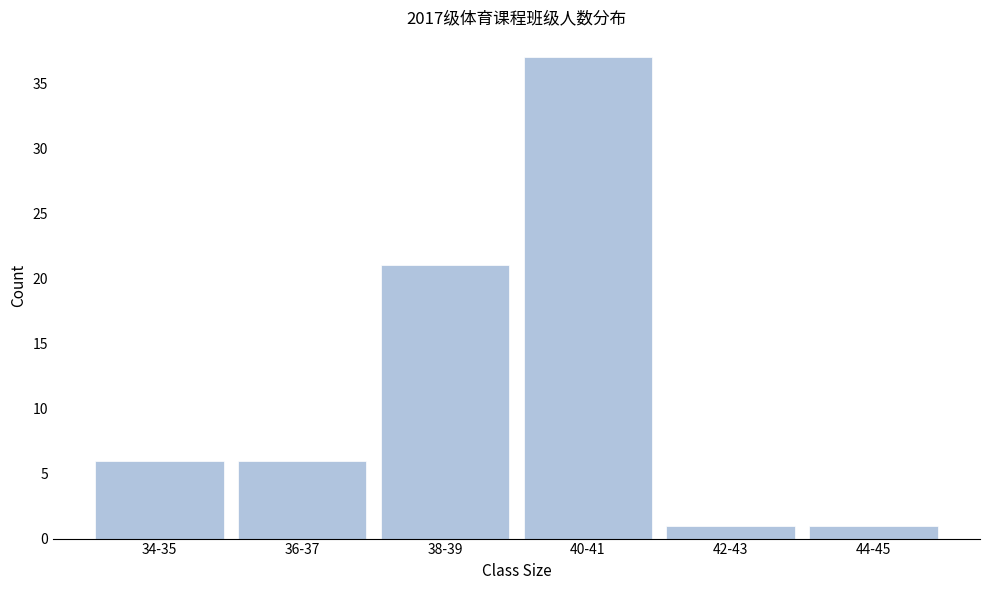

Reading left to right, extract all data points from this chart.

34-35=6	36-37=6	38-39=21	40-41=37	42-43=1	44-45=1